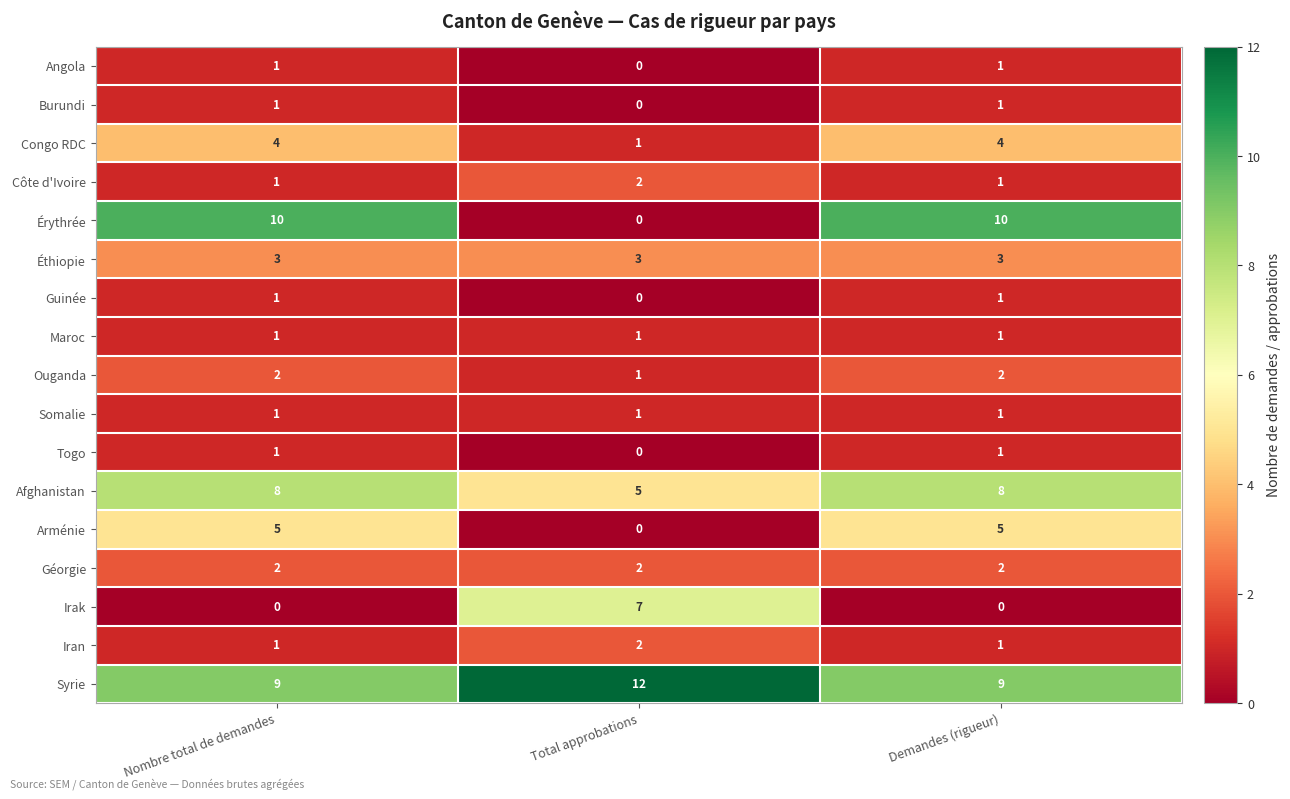

The value of Arménie at Demandes (rigueur) is 7. True or false?

False